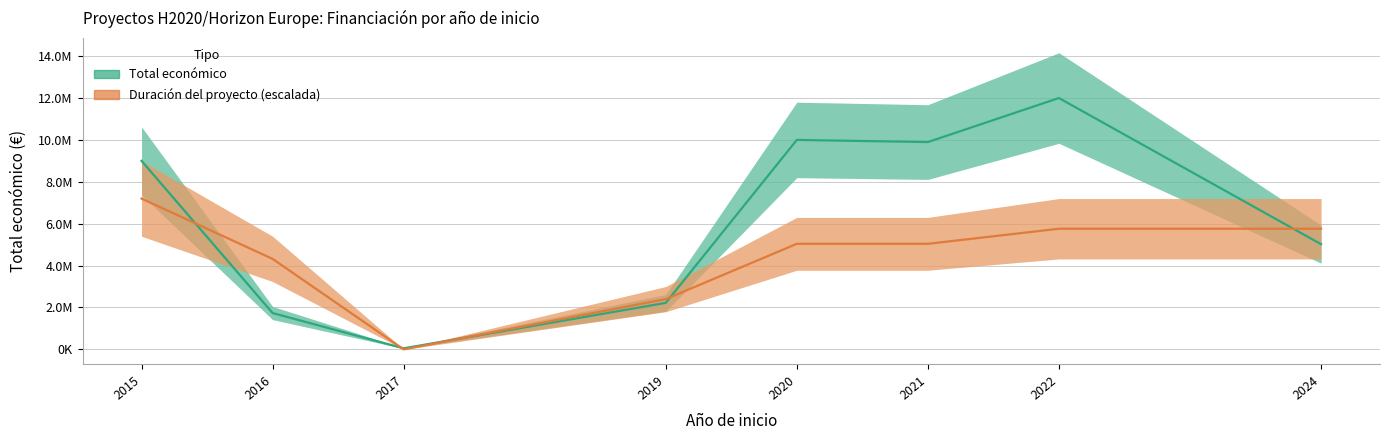

True or false: Duración del proyecto (escalada) and Total económico cross at least once.

True